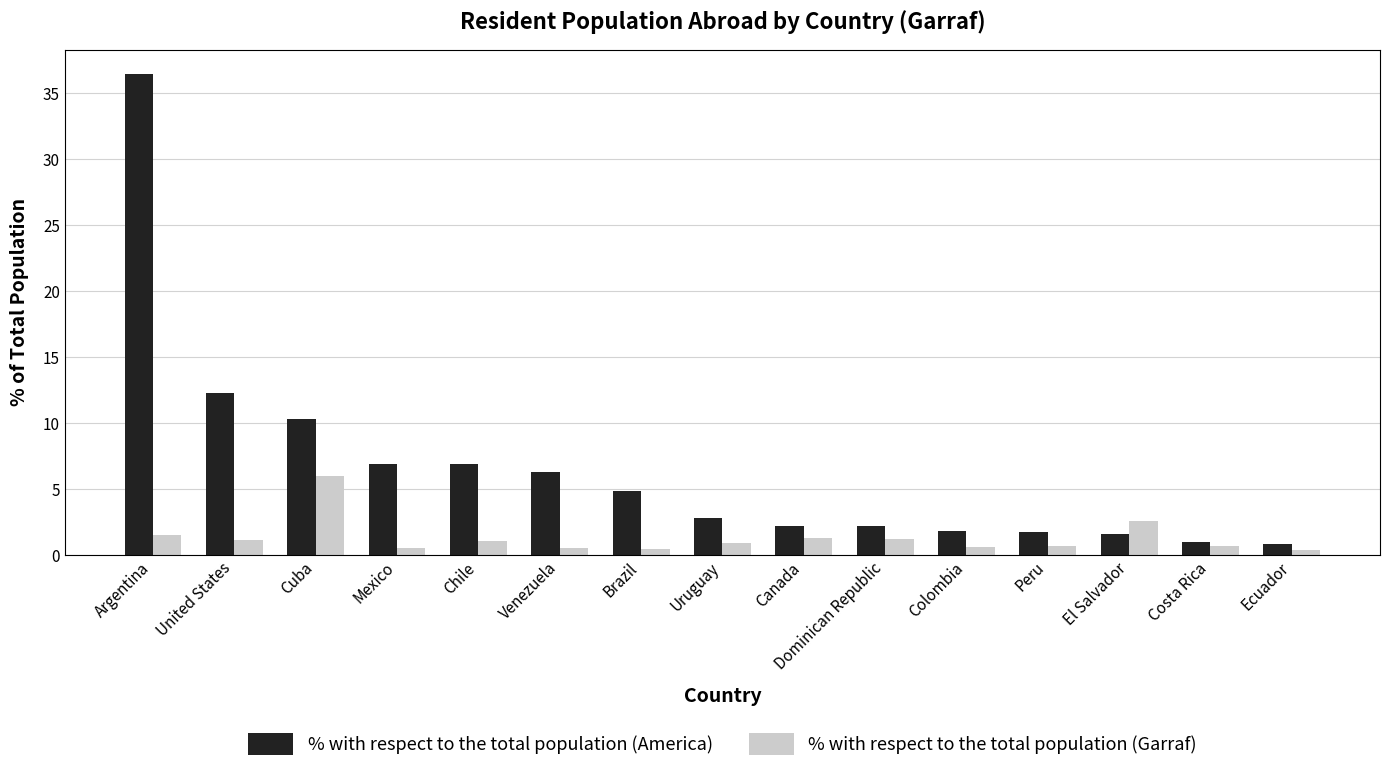

How many distinct data groups are displayed?

2